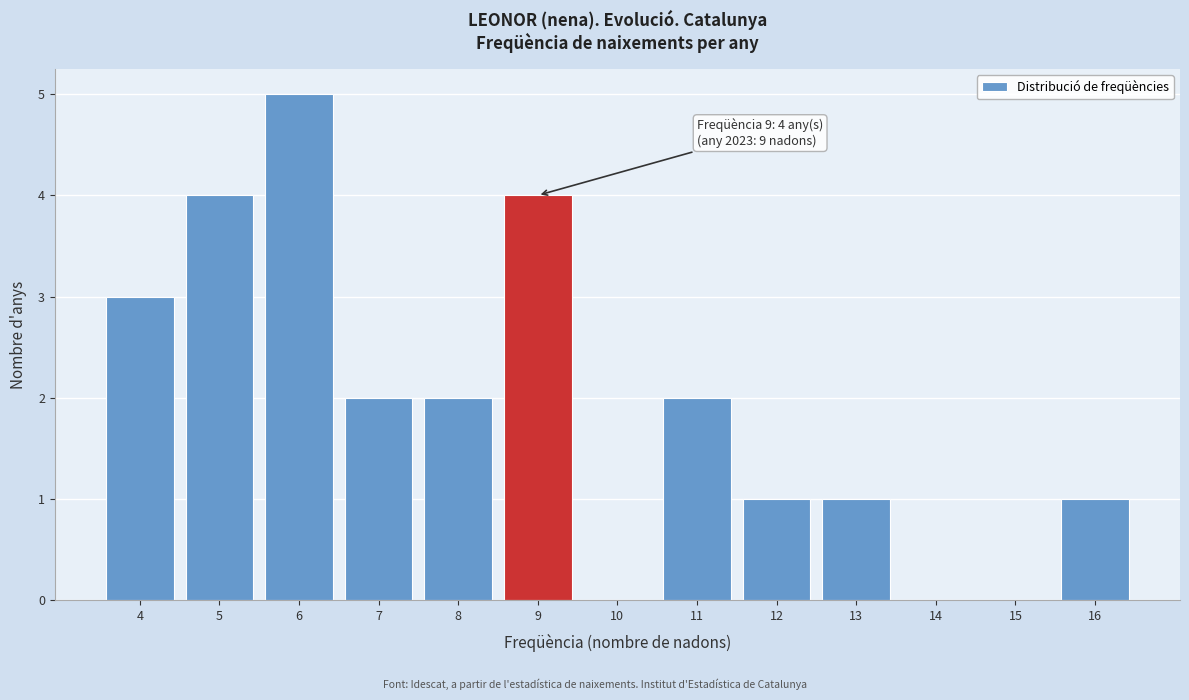

Reading left to right, transcribe all the data shown in this chart.

4=3	5=4	6=5	7=2	8=2	9=4	10=0	11=2	12=1	13=1	14=0	15=0	16=1